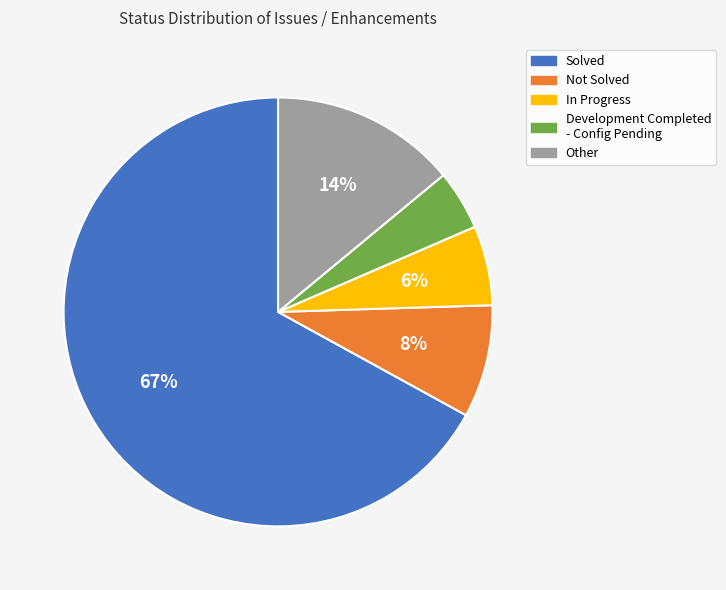

Is there a majority slice in this chart?

Yes